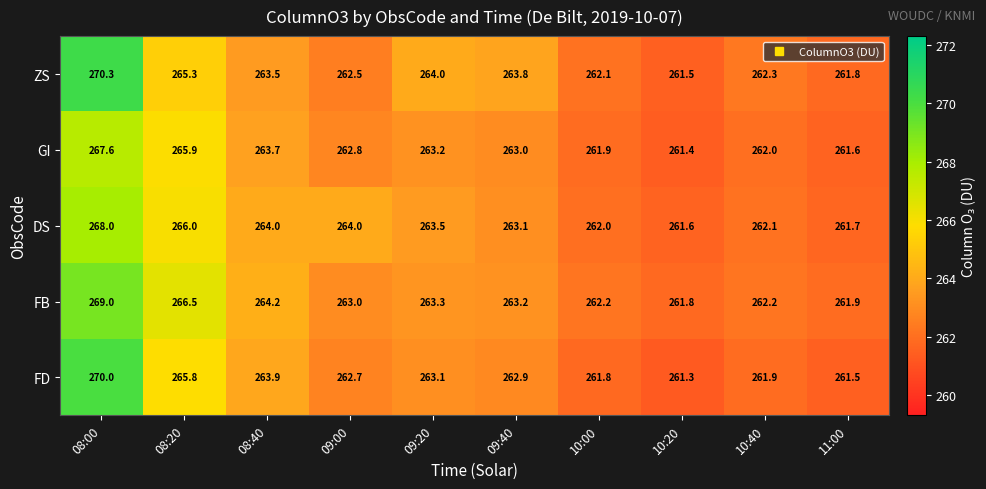

True or false: DS has a value of 174.7 at 08:00.

False